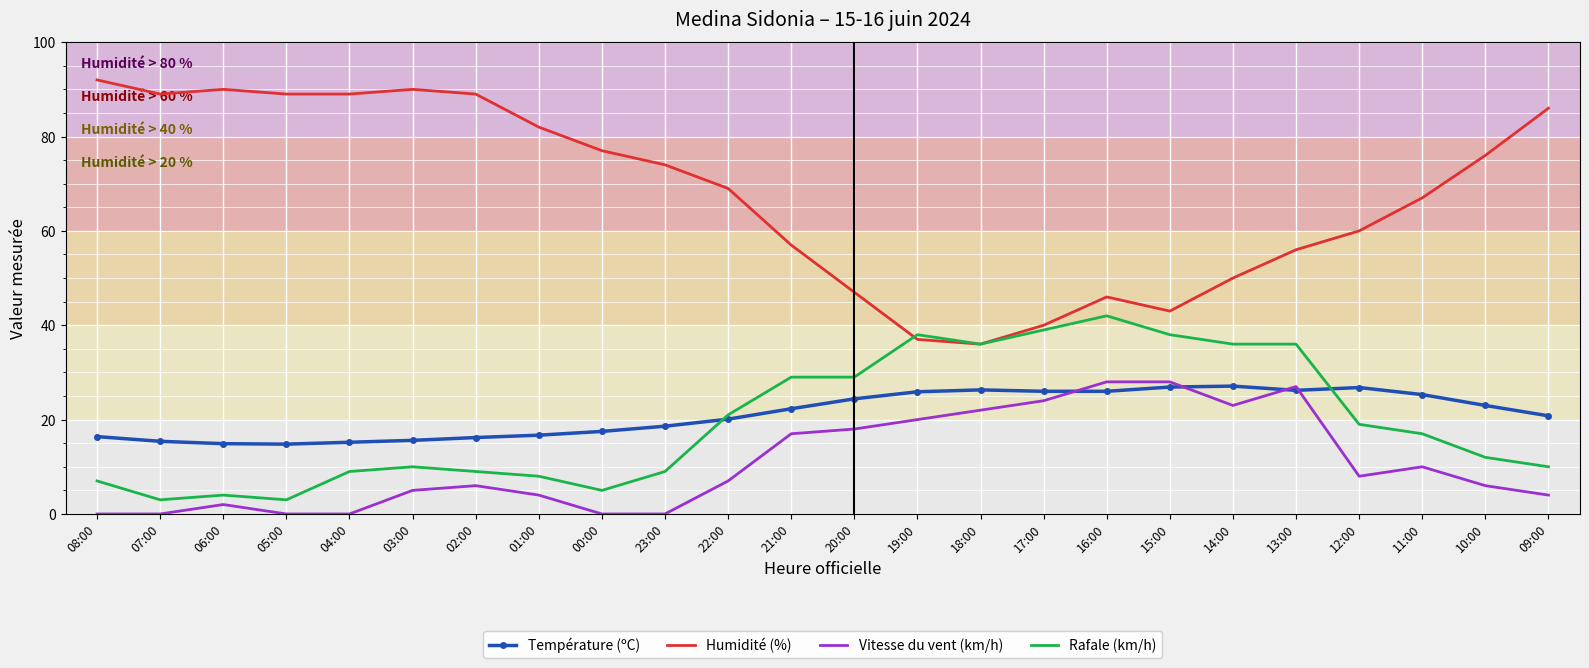

What are all the series names shown in the legend?

Température (ºC), Humidité (%), Vitesse du vent (km/h), Rafale (km/h)